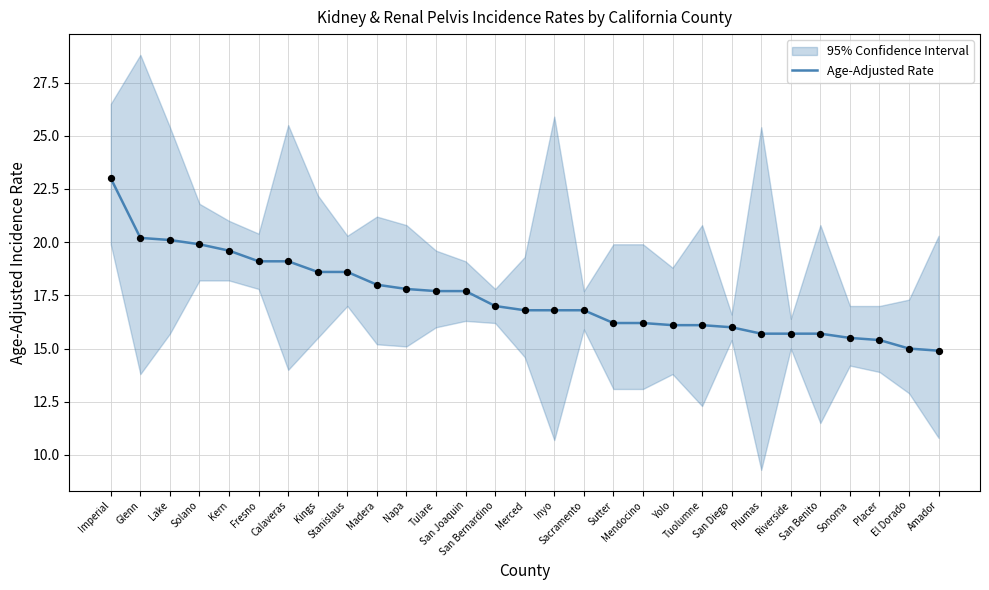

Which has a higher value, El Dorado or Sacramento?

Sacramento